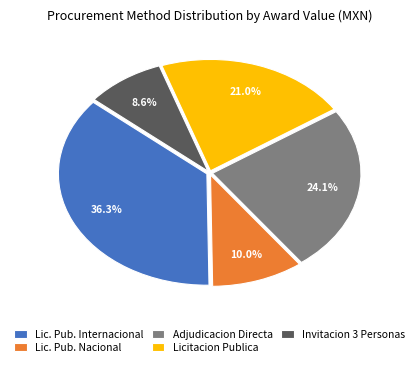

What is the largest slice in the pie chart?

Lic. Pub. Internacional